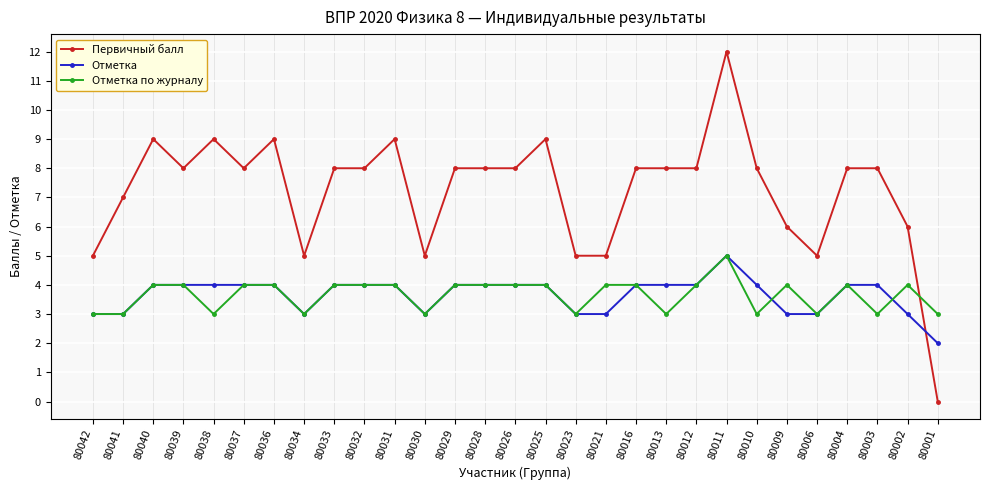

Read the Отметка по журналу value at 80030.

3